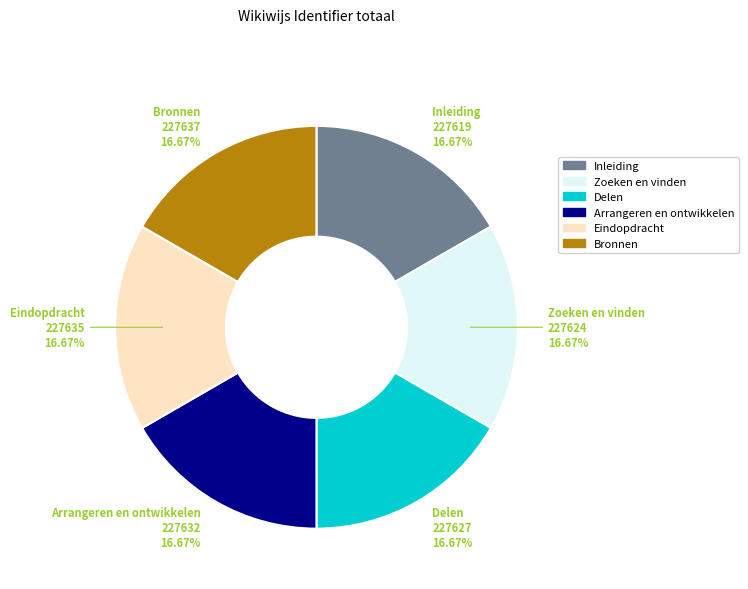

What is the ratio of the value at Zoeken en vinden to the value at Bronnen?

1.0